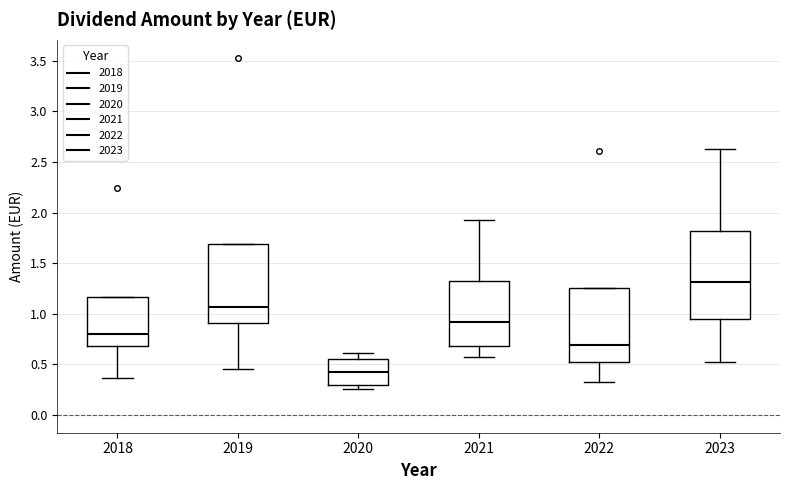

Which box has the highest median line?

2023